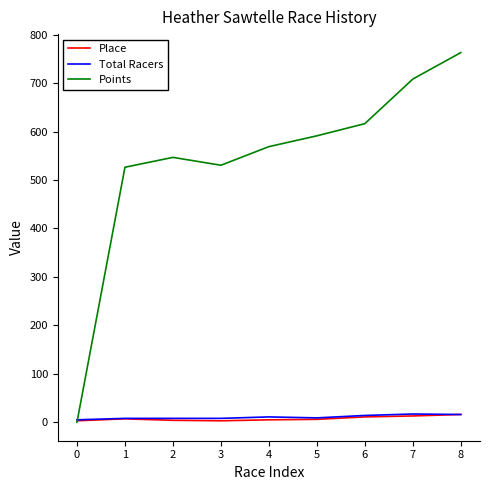

What is the difference between the Total Racers values at 5 and 1?

1.0